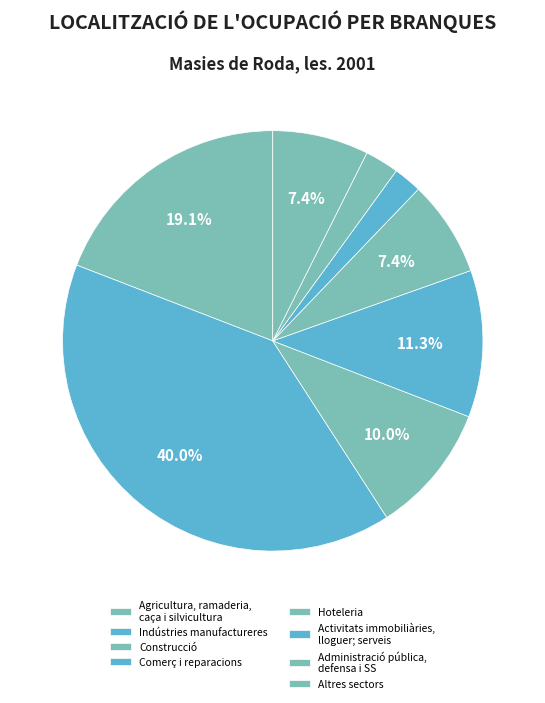

How many segments does this pie chart have?

8